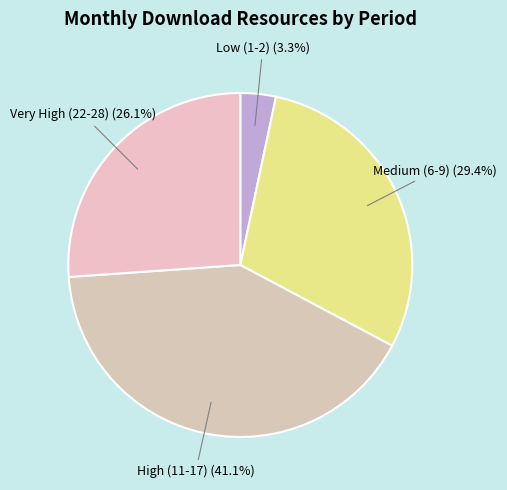

Combined, do Low (1-2) and Medium (6-9) account for over 50%?

No